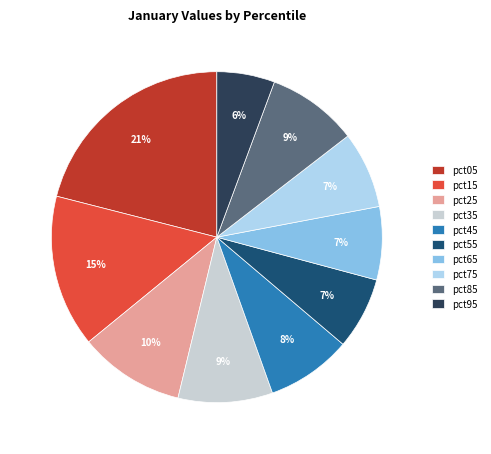

What is the largest slice in the pie chart?

pct05